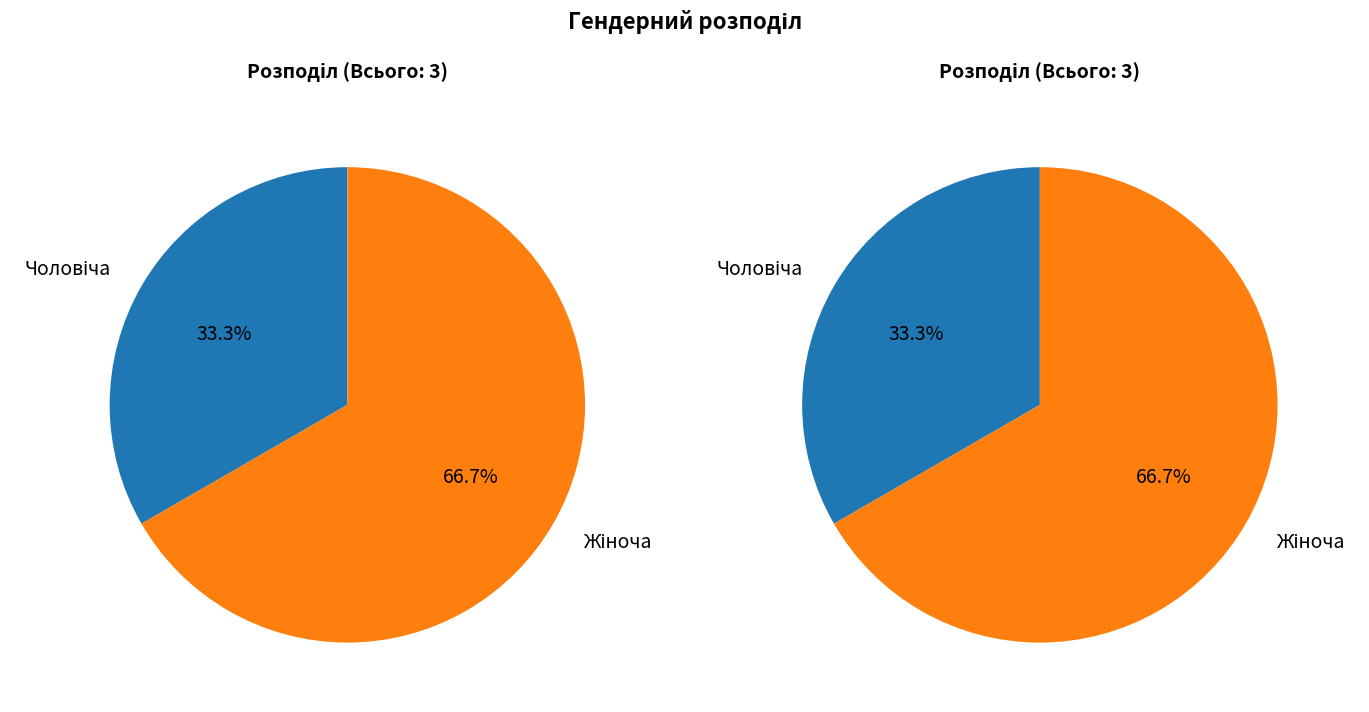

How much of the chart is everything except Жіноча?

33.3%